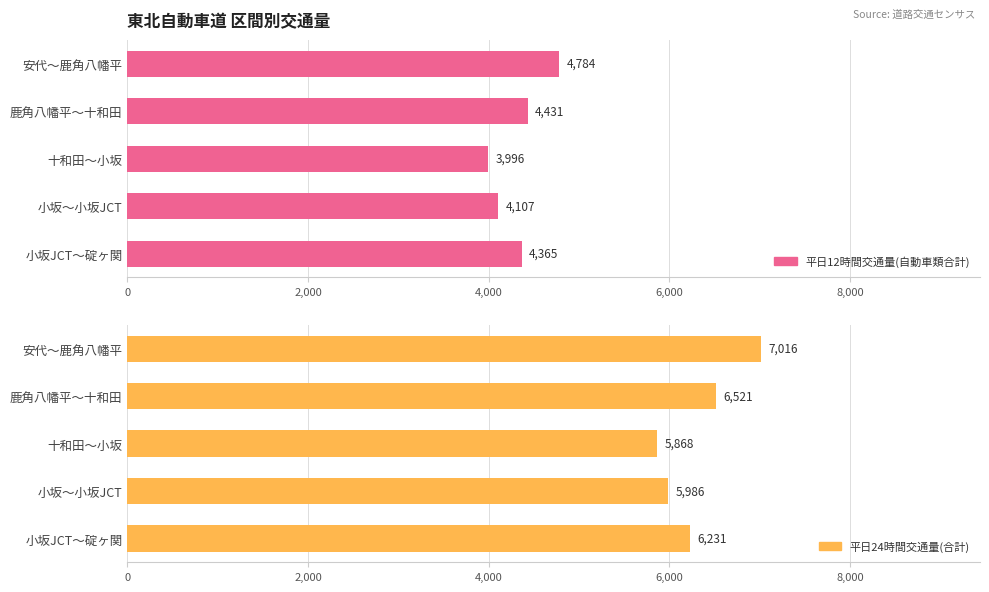

Rank the series by their average value, from lowest to highest.

平日12時間交通量(自動車類合計), 平日24時間交通量(合計)